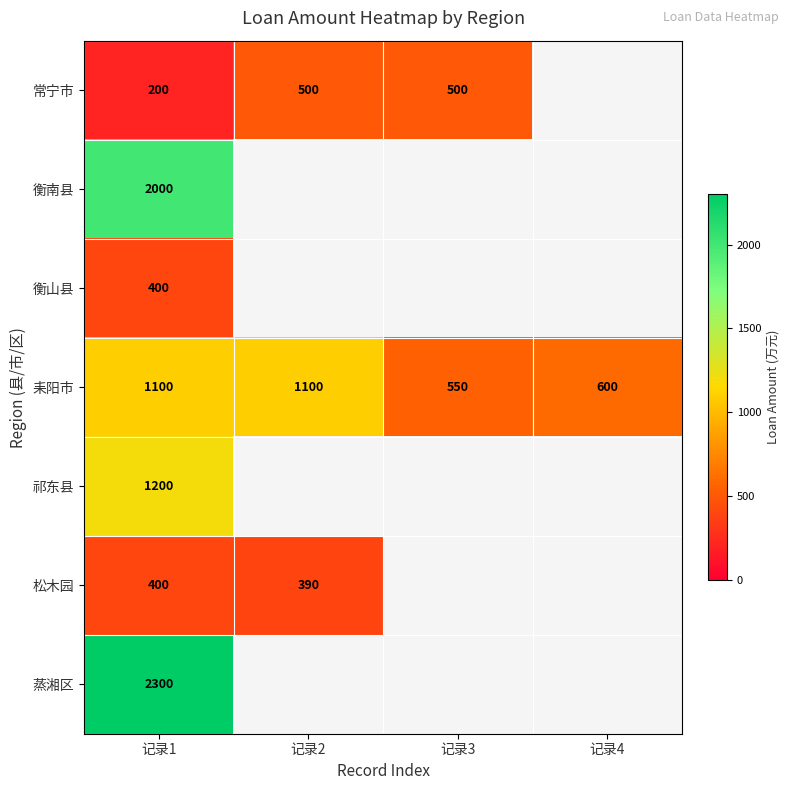

Which category has the lowest value in the 耒阳市 series?

记录3